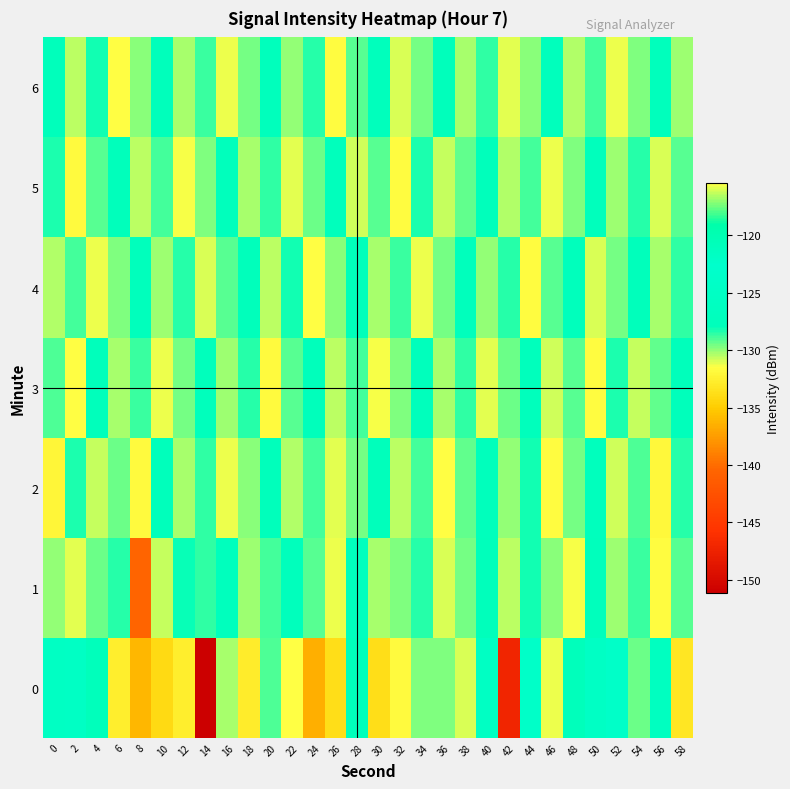

Between 32 and 26, which is larger?

32